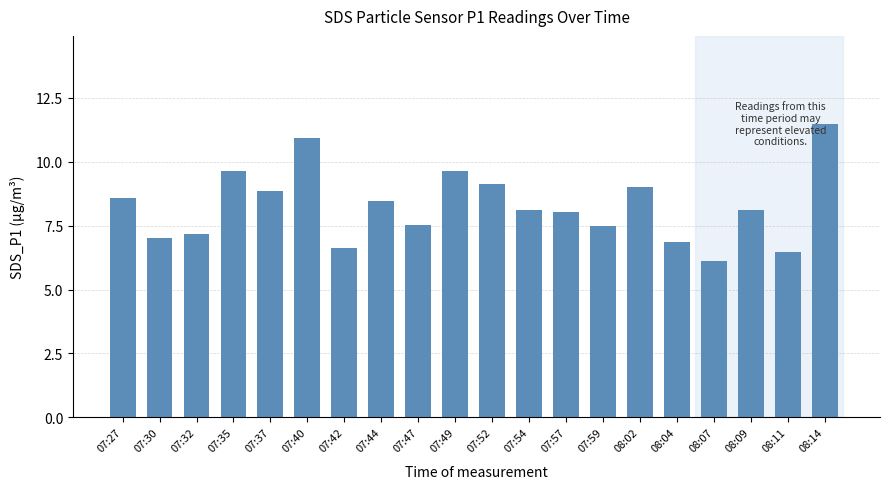

Is it true that the value at 07:47 is 12.3?

False